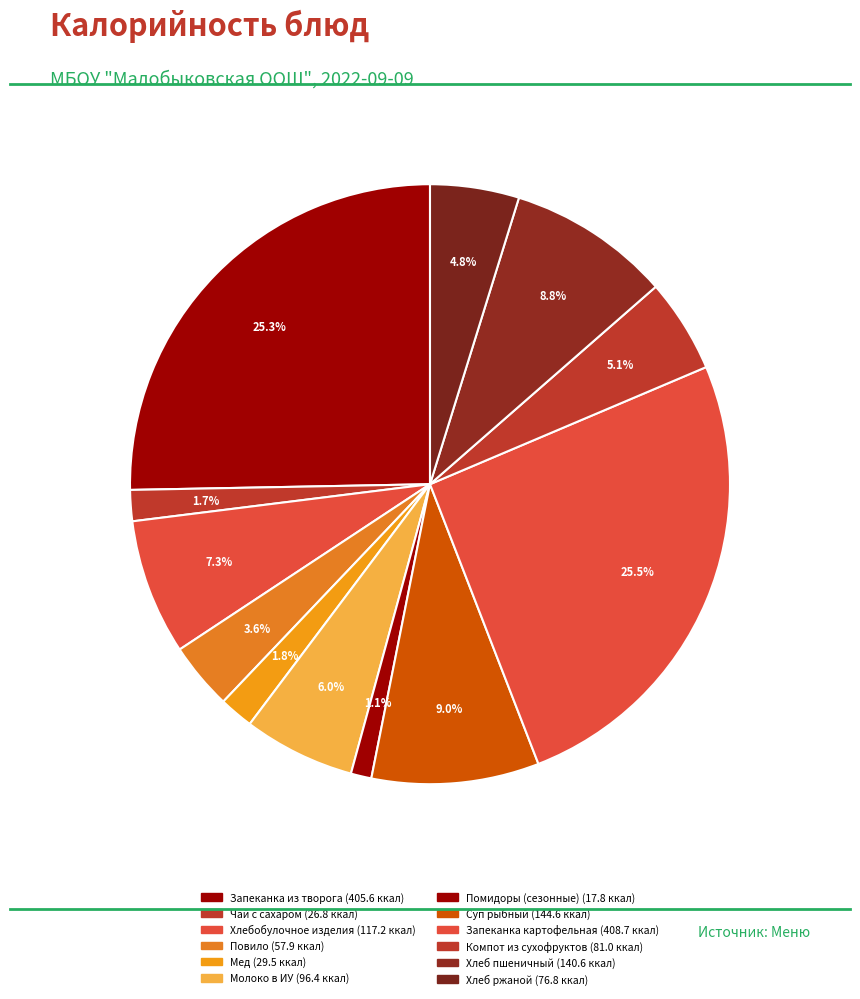

How many segments does this pie chart have?

12